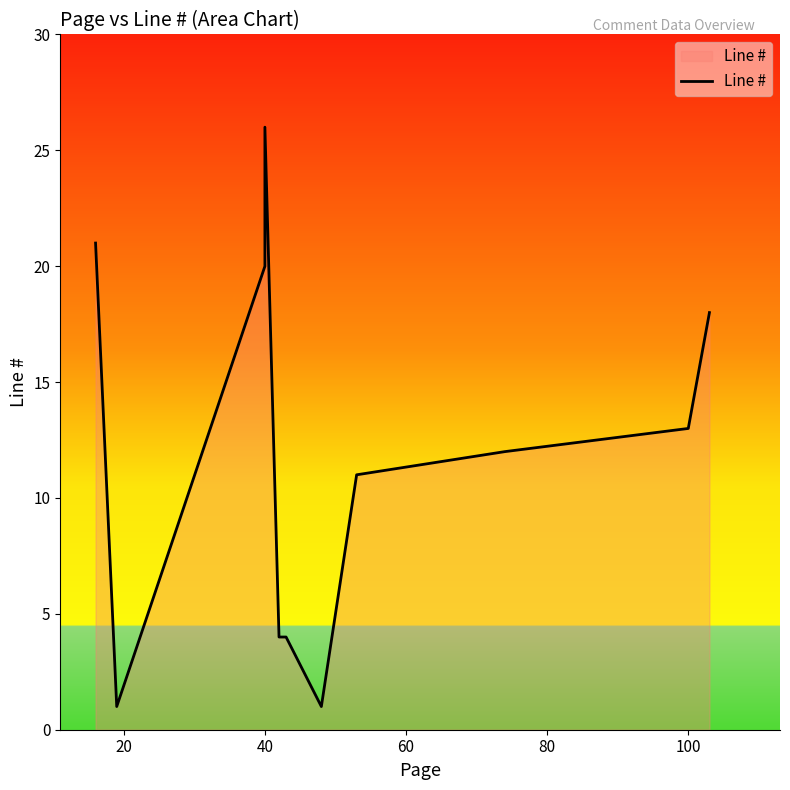

What is the sum of all values?

152